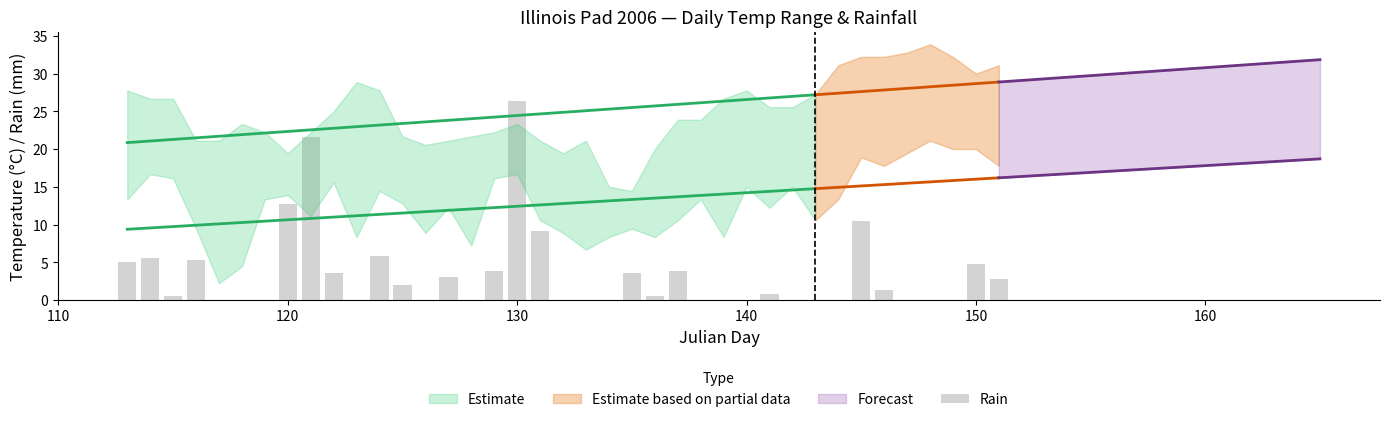

Reading right to left, extract all data points from this chart.

2.8	4.8	0.0	0.0	0.0	1.3	10.4	0.0	0.0	0.0	0.8	0.0	0.0	0.0	3.8	0.5	3.6	0.0	0.0	0.0	9.1	26.4	3.8	0.0	3.0	0.0	2.0	5.8	0.0	3.6	21.6	12.7	0.0	0.0	0.0	5.3	0.5	5.6	5.1